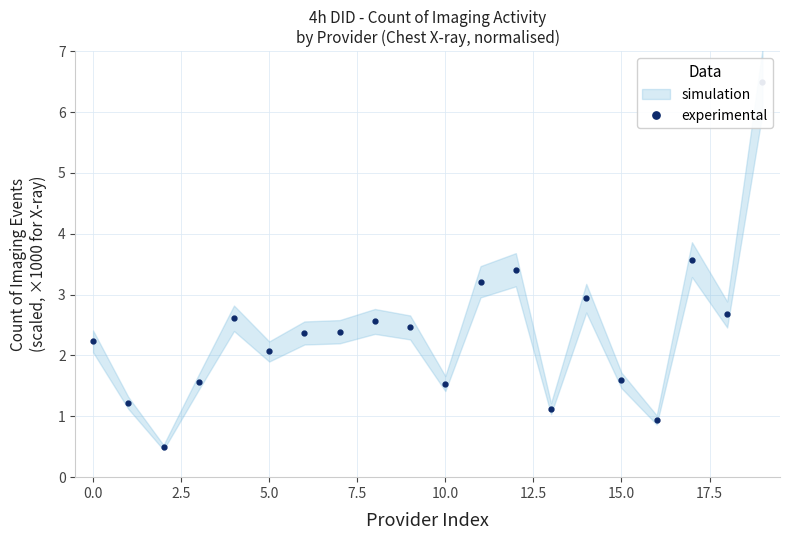

The value at 5.0 is 3.4. True or false?

False